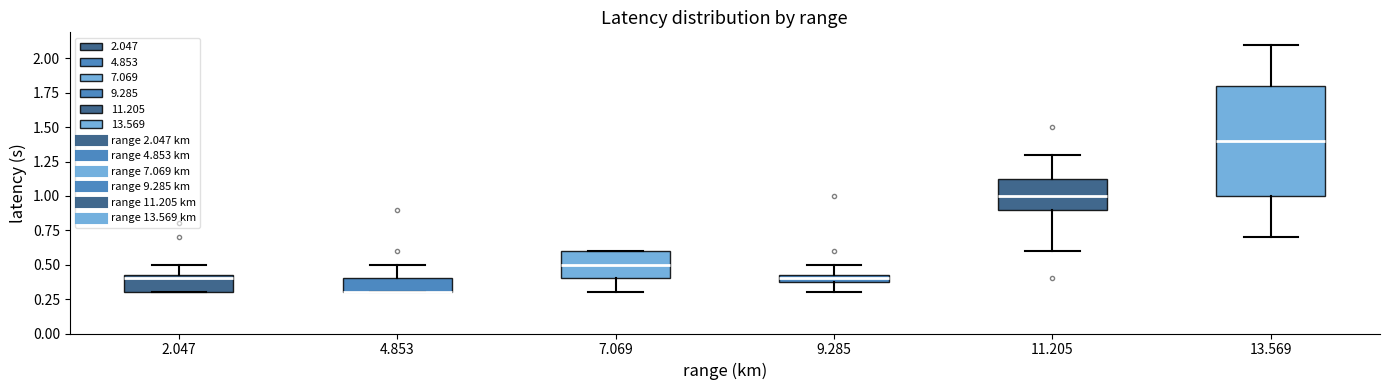

Where is the lower edge of the box at x = 4.853 on the y-axis? The values are not printed on the chart, so give them approximately, as read against the axis.

0.30